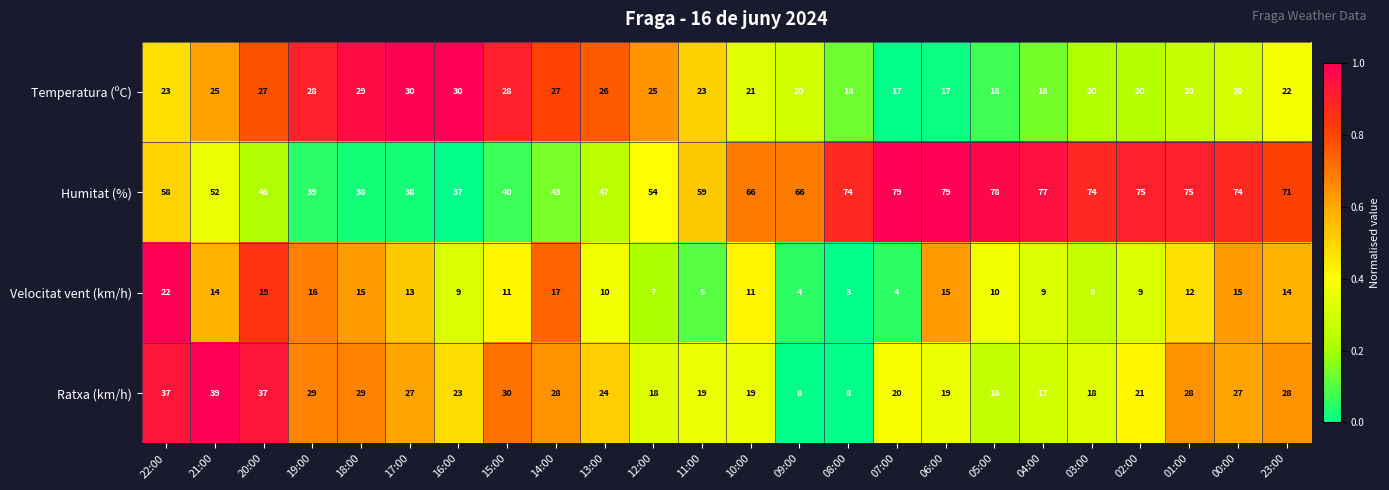

Rank the series by their maximum value, from highest to lowest.

Humitat (%), Ratxa (km/h), Temperatura (ºC), Velocitat vent (km/h)